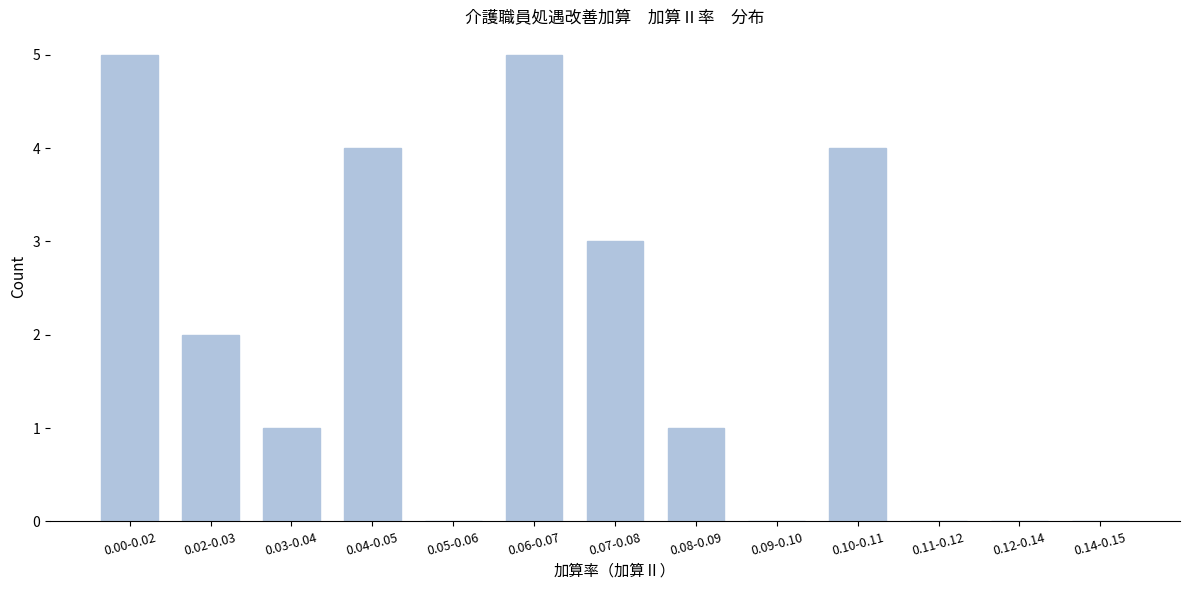

Reading left to right, extract all data points from this chart.

0.00-0.02=5	0.02-0.03=2	0.03-0.04=1	0.04-0.05=4	0.05-0.06=0	0.06-0.07=5	0.07-0.08=3	0.08-0.09=1	0.09-0.10=0	0.10-0.11=4	0.11-0.12=0	0.12-0.14=0	0.14-0.15=0